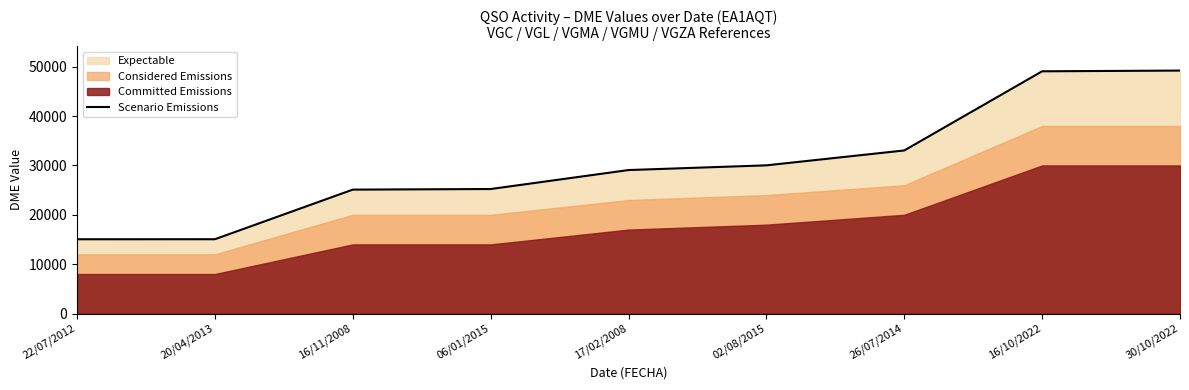

What is the highest value of the Scenario Emissions series?

49223